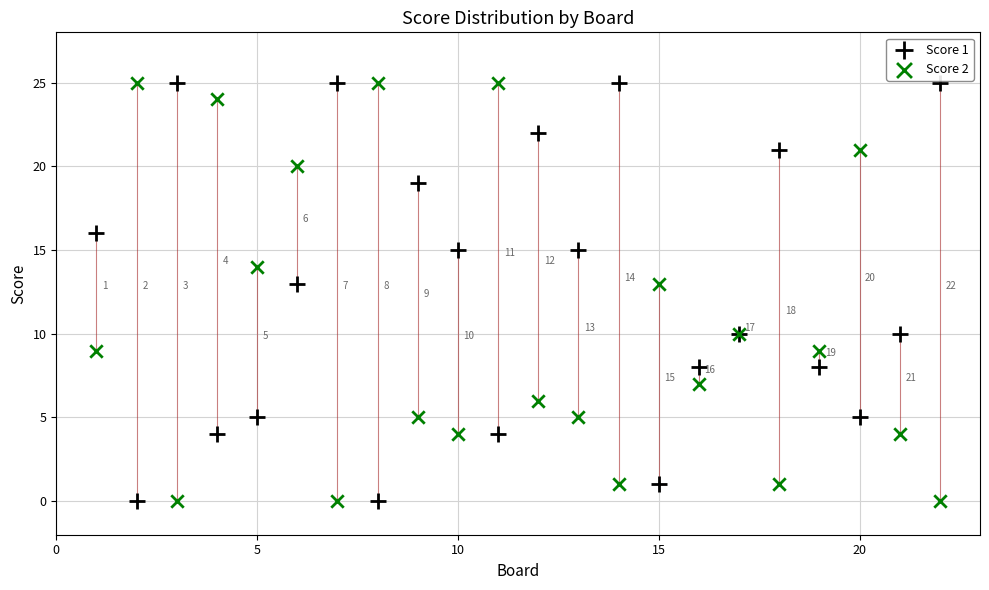

In the Score 2 series, what Y value is closest to 12?

13